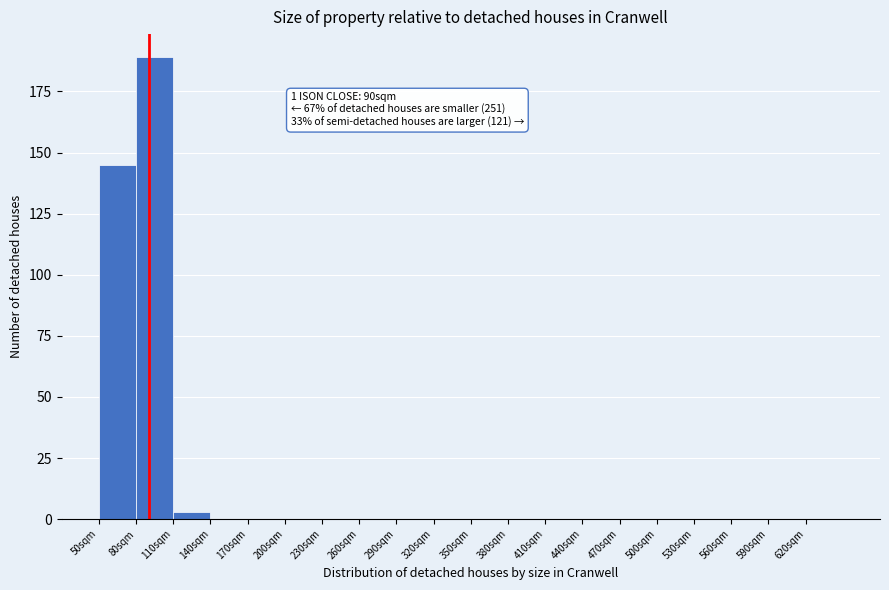

Over which range of the x-axis is the bar tallest?

80 to 110